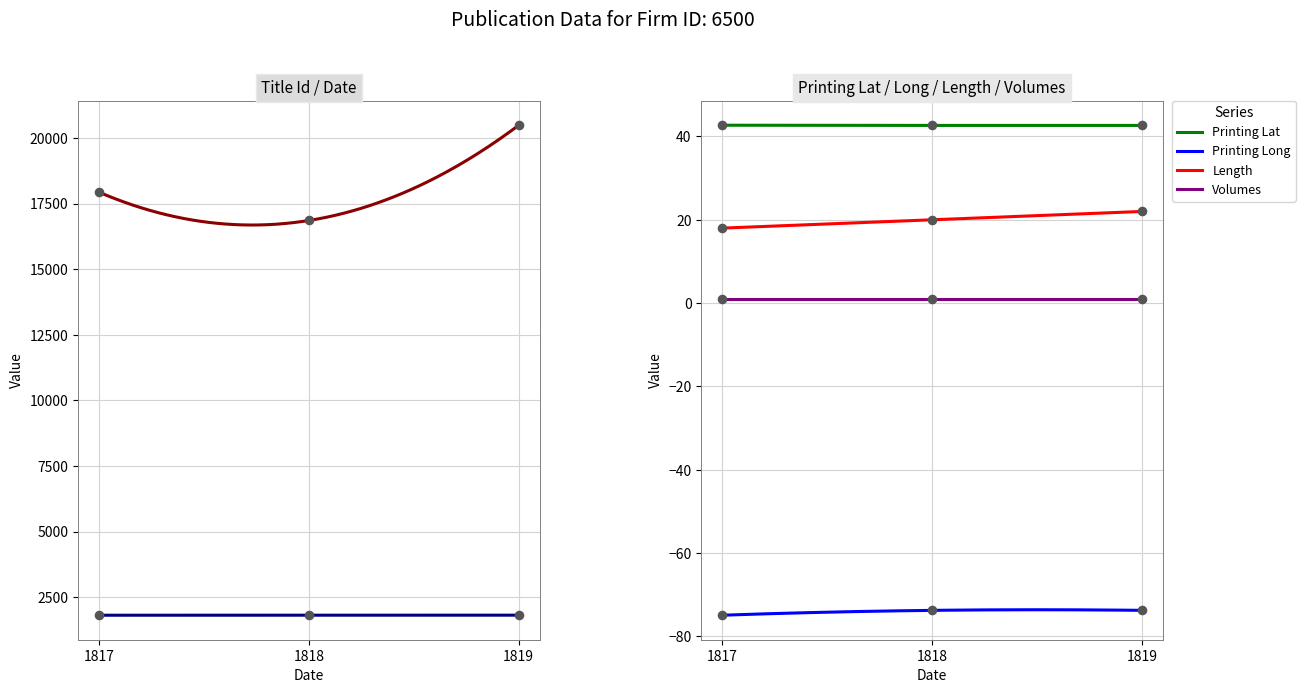

Which series reaches the minimum Y coordinate?

Printing Long